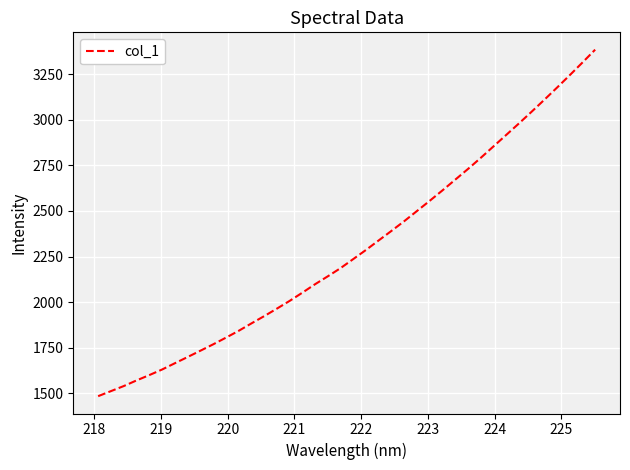

What is the difference between the maximum and minimum values?

1902.1